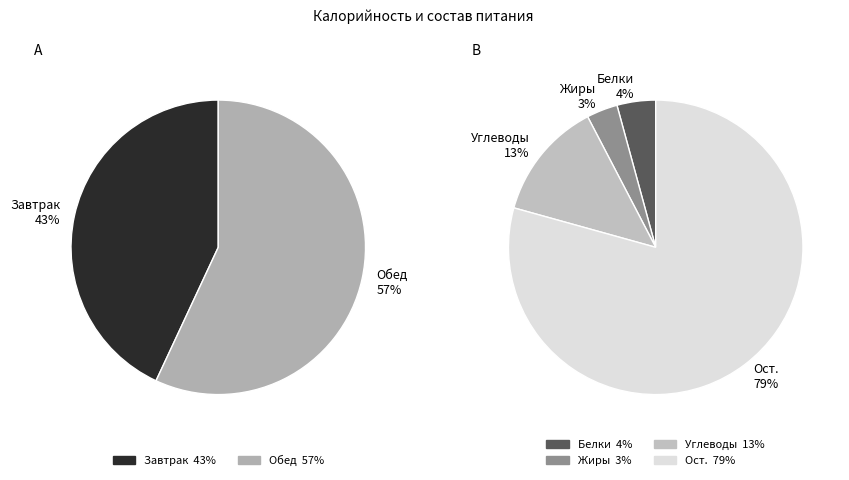

Rank the categories by value from highest to lowest.

Обед, Завтрак